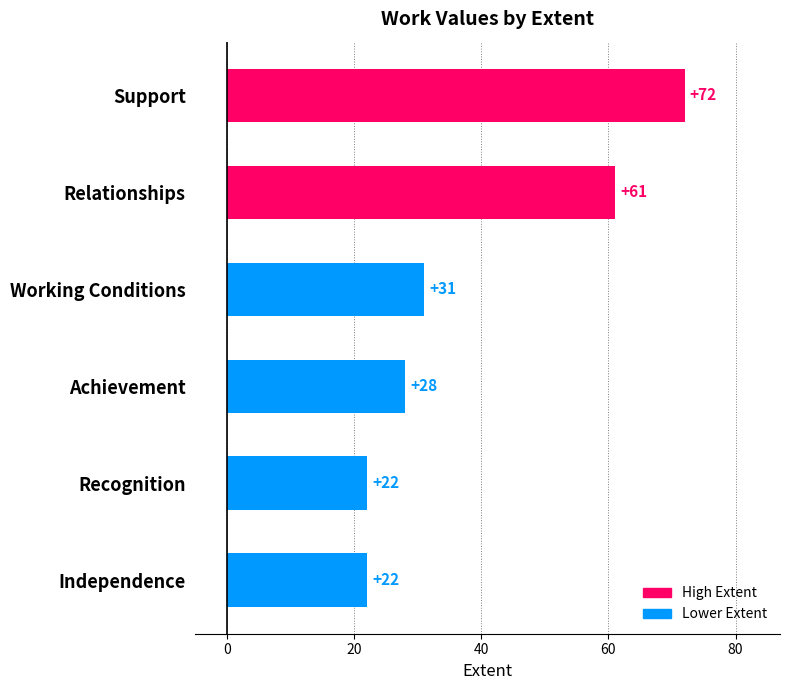

Count the values in the range 22 to 61.

5